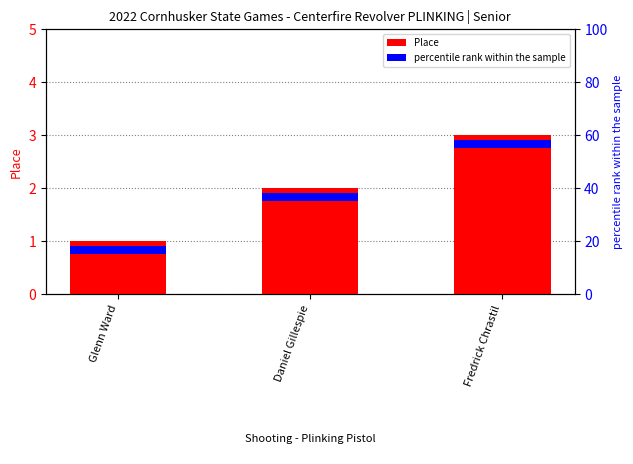

Reading left to right, list all the values displayed in this chart.

Glenn Ward=1	Daniel Gillespie=2	Fredrick Chrastil=3